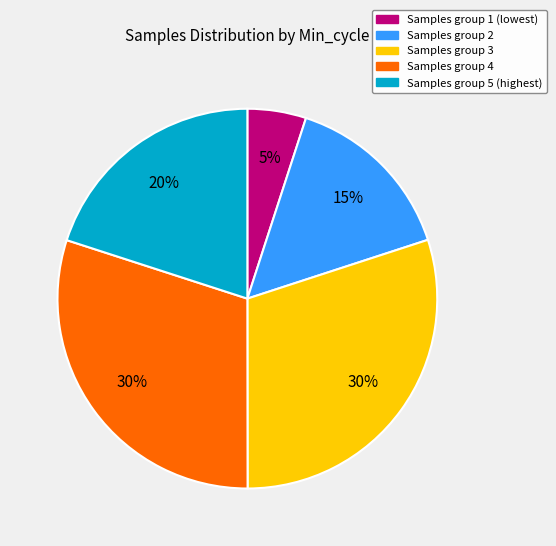

Does any single category account for the majority?

No